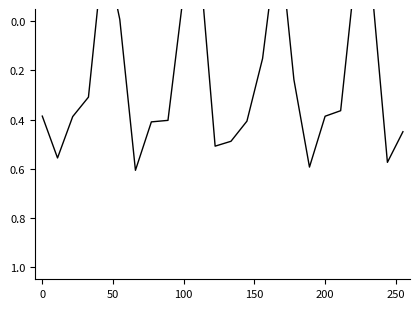

Reading right to left, what are all the values shown in this chart?

0.4	0.6	-0.1	-0.2	0.4	0.4	0.6	0.2	-0.4	0.2	0.4	0.5	0.5	-0.3	-0.1	0.4	0.4	0.6	-0.0	-0.3	0.3	0.4	0.6	0.4